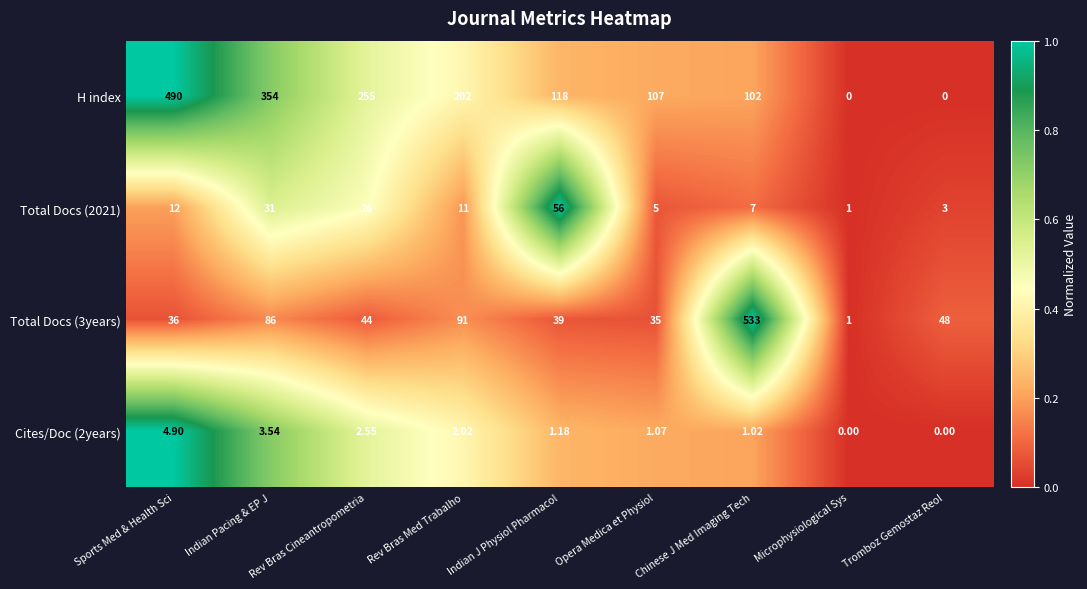

Which series changed the most between Rev Bras Med Trabalho and Microphysiological Sys?

H index